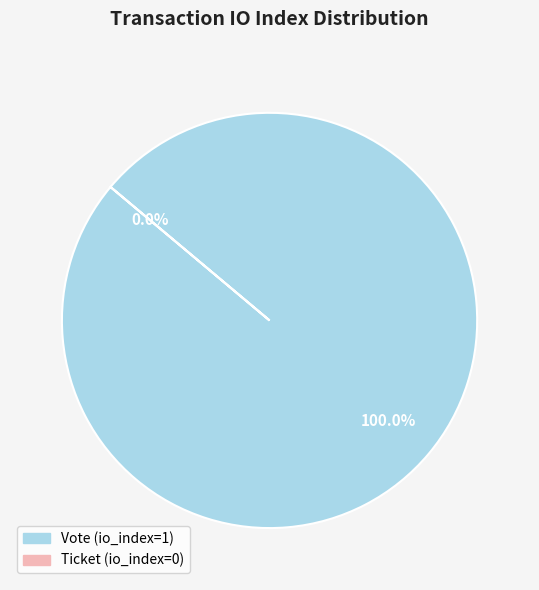

To the nearest percent, what percentage of the pie is Vote?

100%